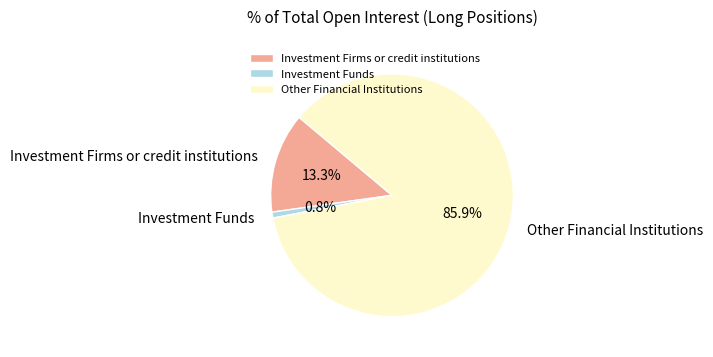

How many segments does this pie chart have?

3